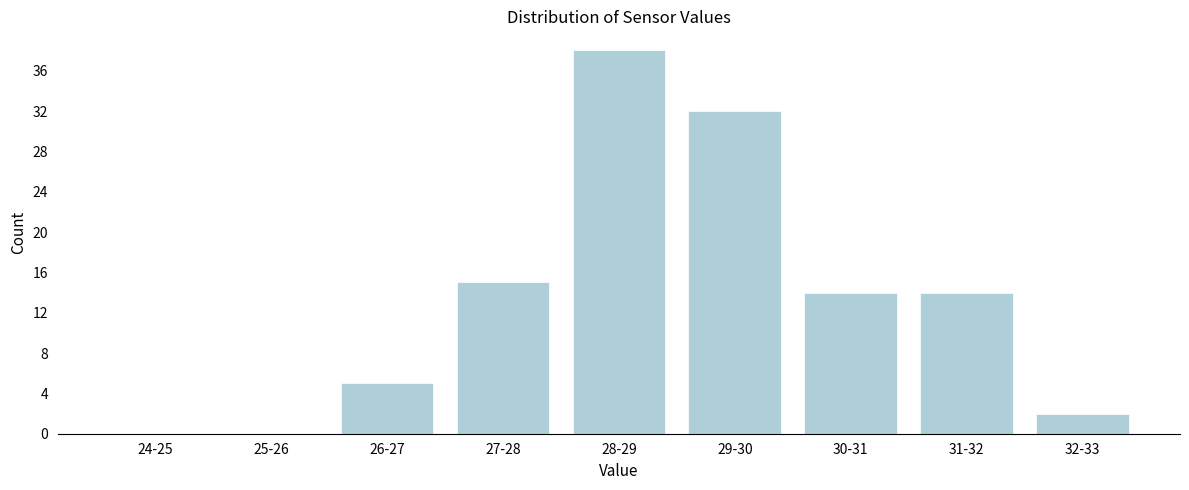

Reading left to right, extract all data points from this chart.

24-25=0	25-26=0	26-27=5	27-28=15	28-29=38	29-30=32	30-31=14	31-32=14	32-33=2